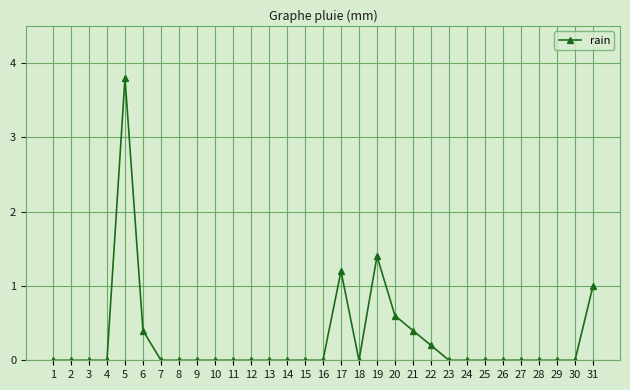

True or false: the data shows 0.0 at 29.

True